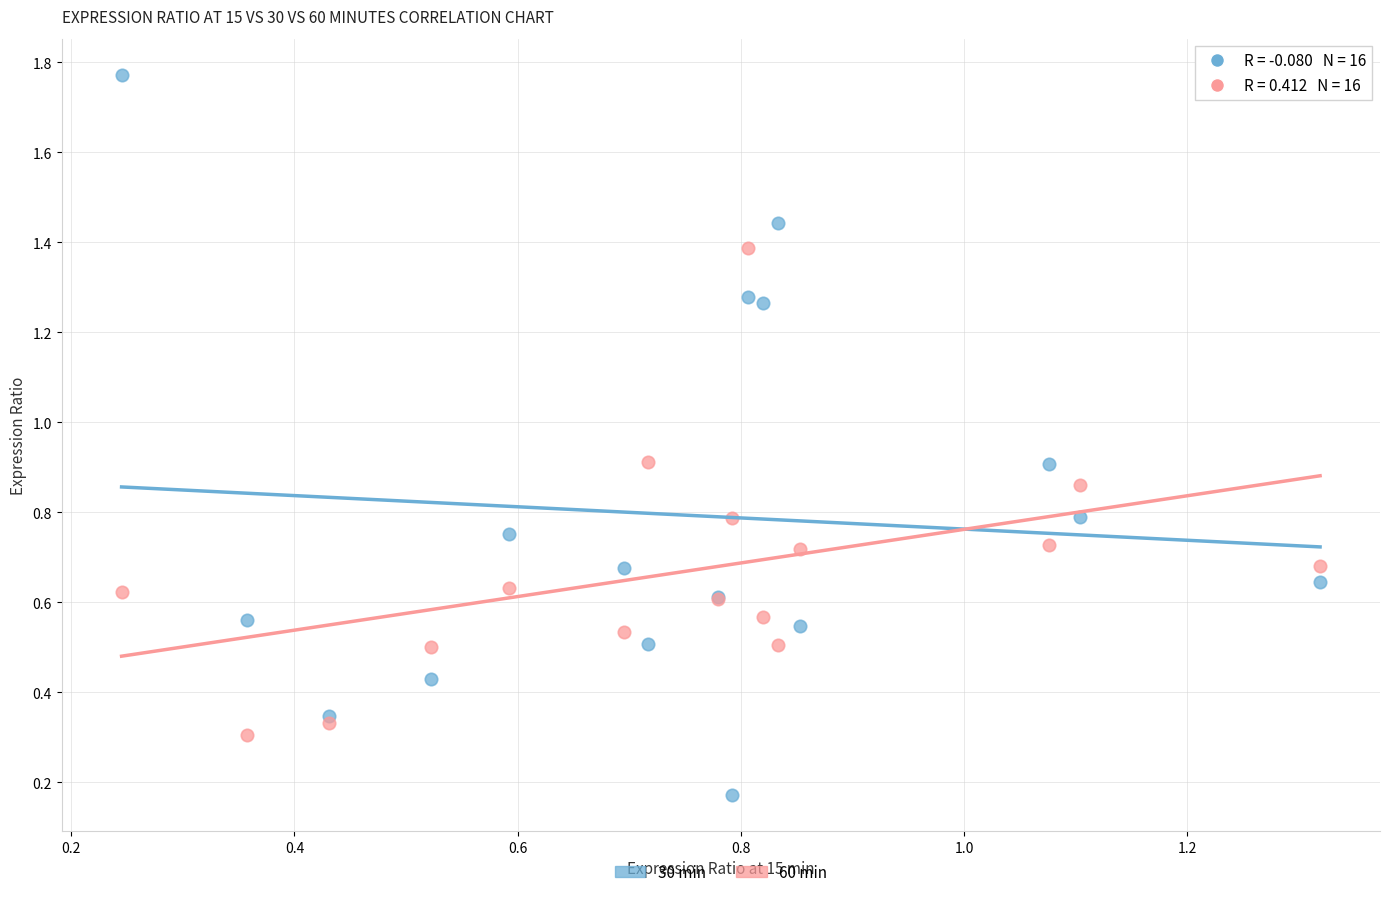

Which series reaches the maximum Y coordinate?

30 min